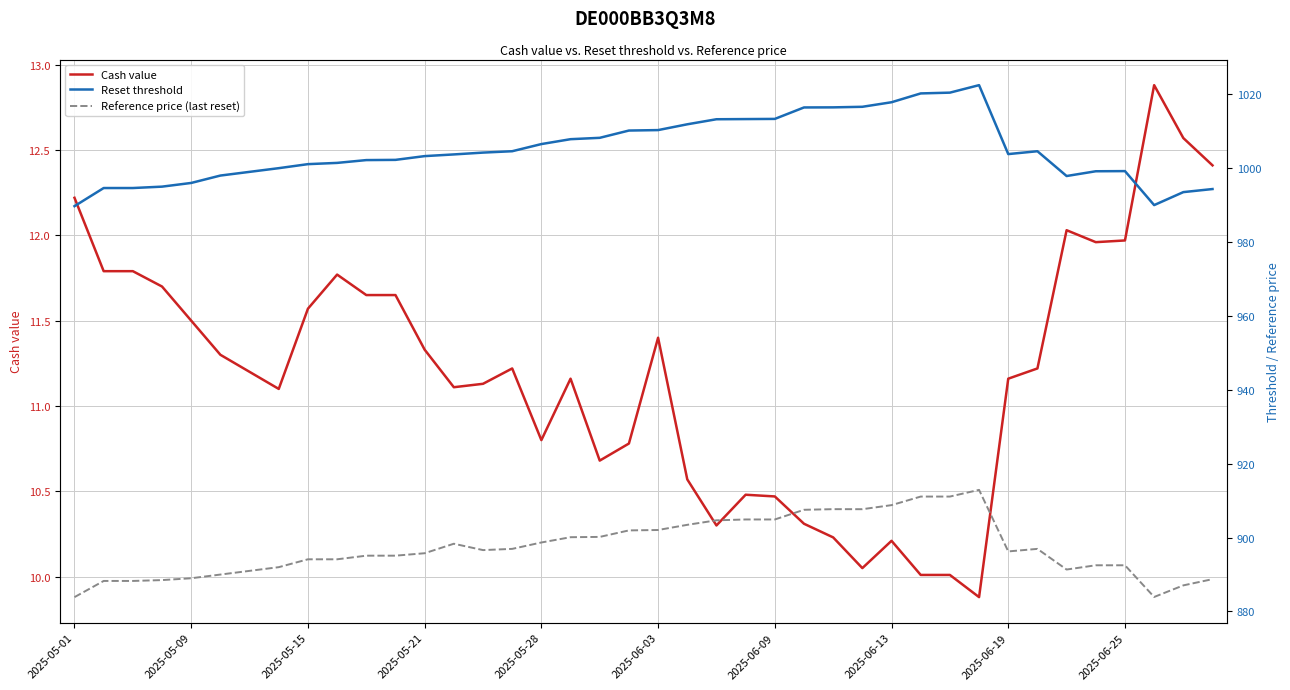

What is the sum of all Cash value values?

447.6